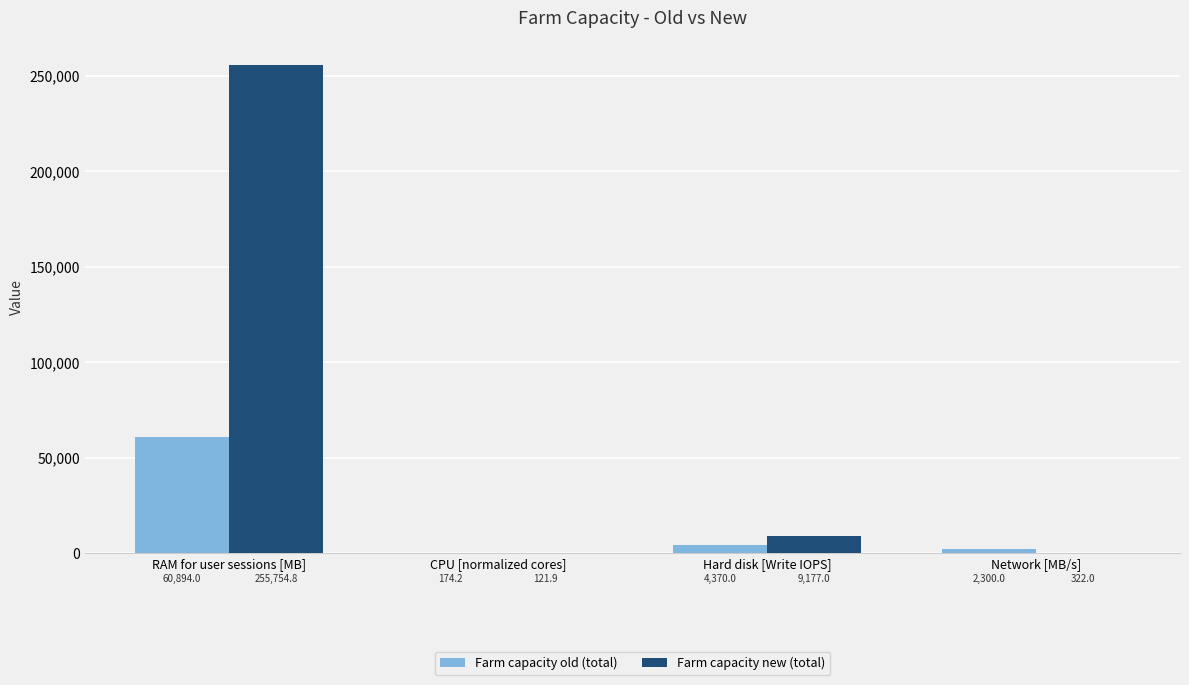

Which series changed the most between Hard disk [Write IOPS] and Network [MB/s]?

Farm capacity new (total)